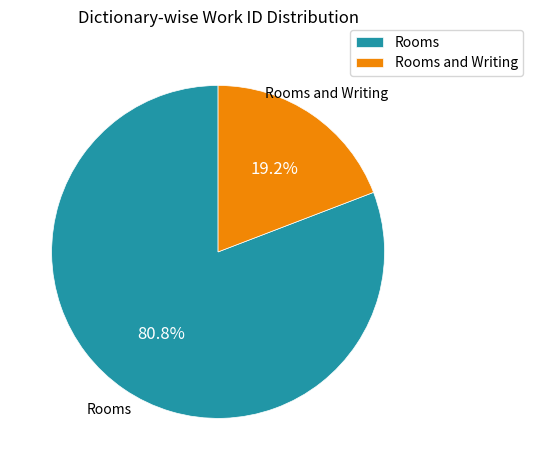

Which category has the smallest portion of the pie?

Rooms and Writing